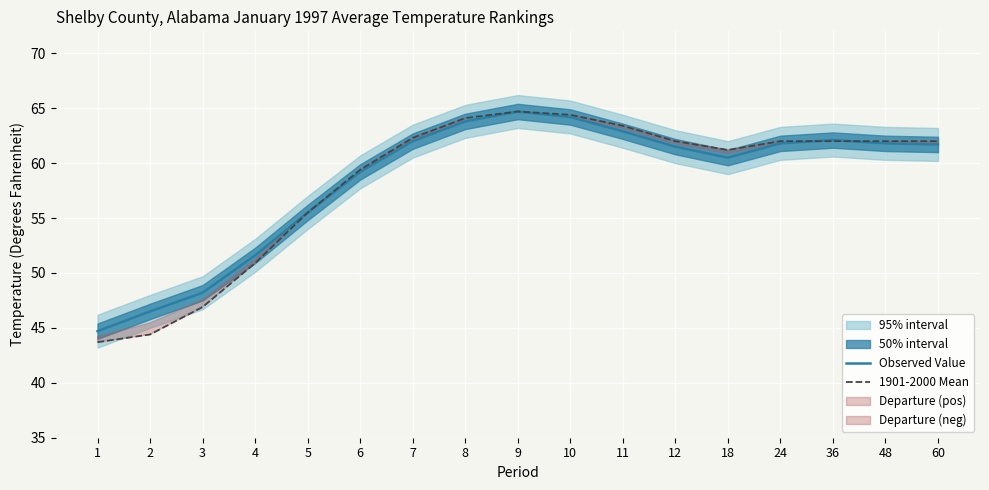

What is the lowest value of the 1901-2000 Mean series?

43.7